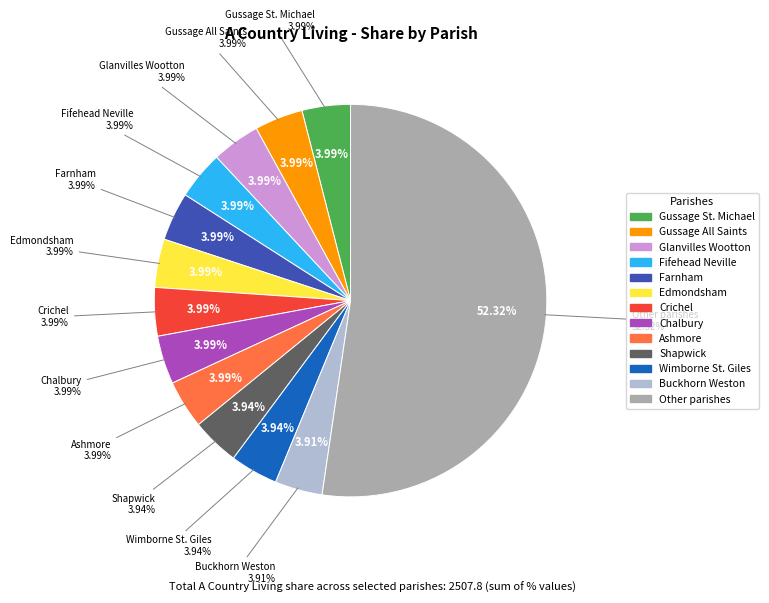

To the nearest percent, what portion does Gussage All Saints represent?

4%